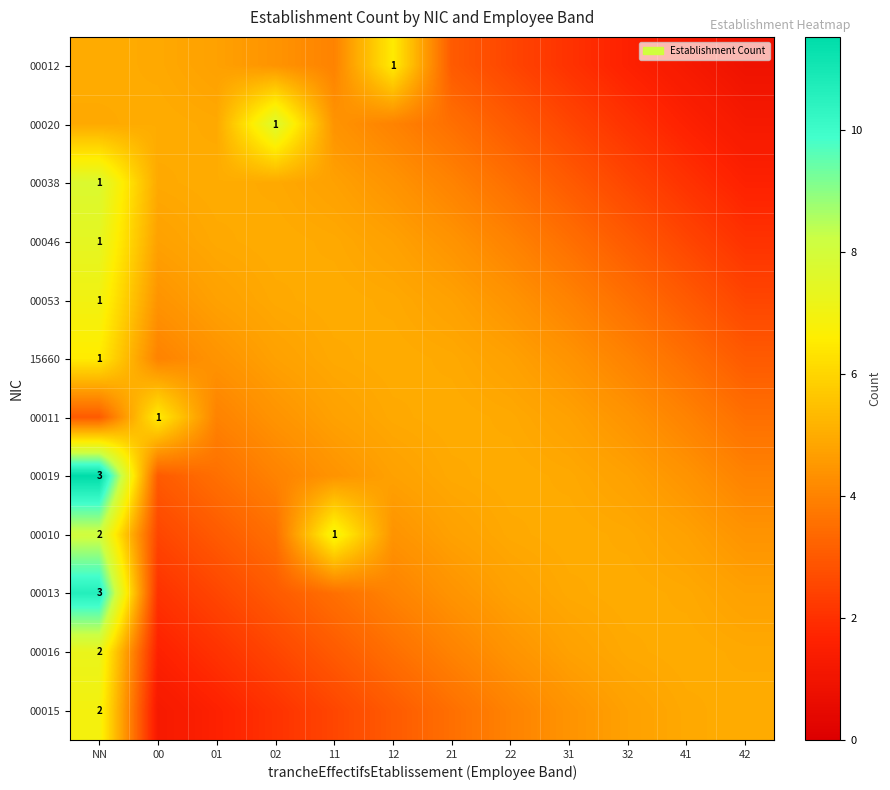

True or false: 00012 has a value of 5.0 at NN.

True